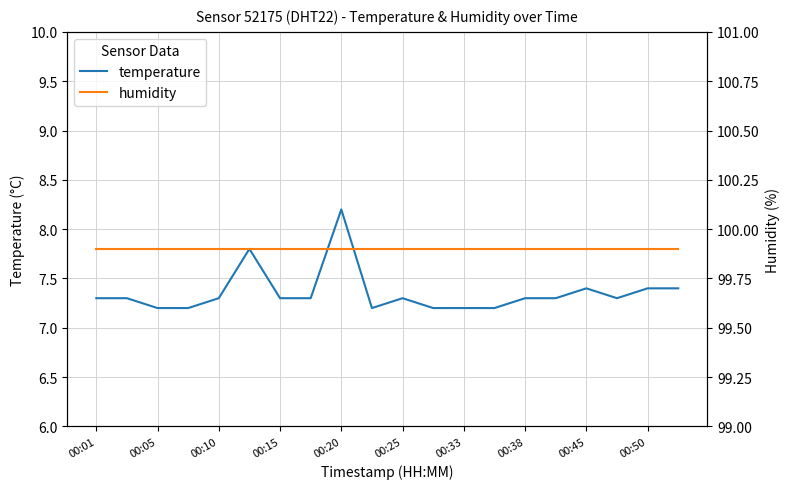

The value of temperature at 00:20 is 8.2. True or false?

True